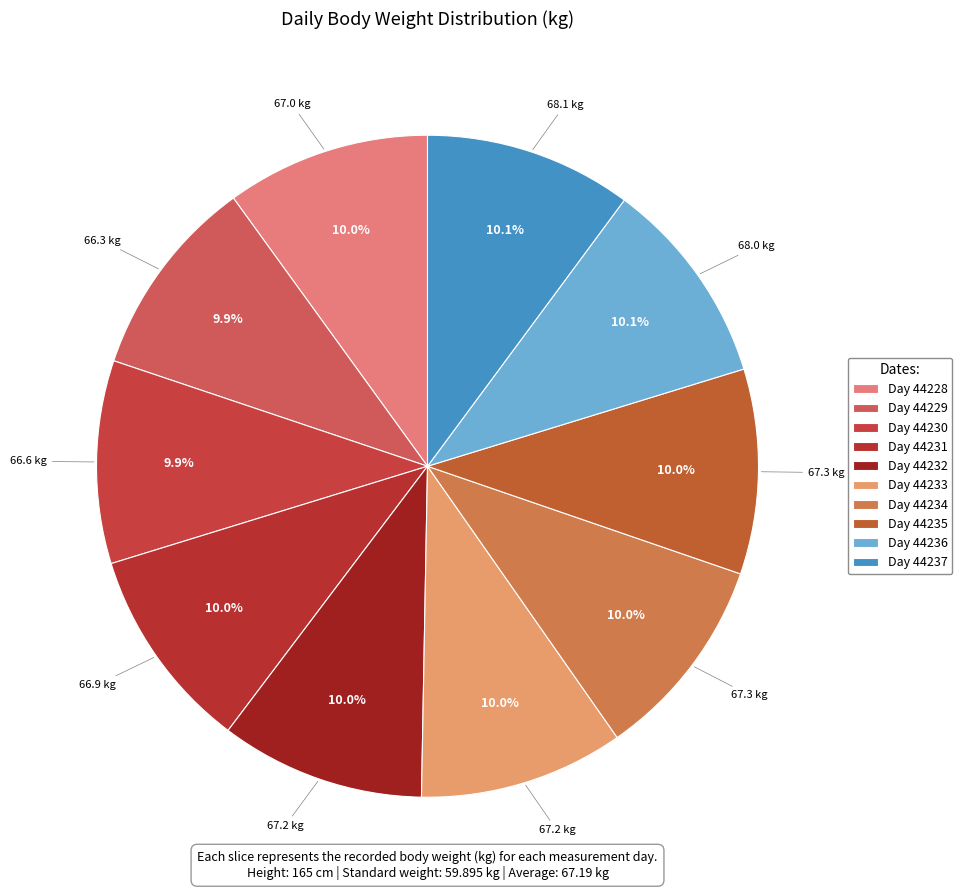

To the nearest percent, what is the average slice percentage?

10%